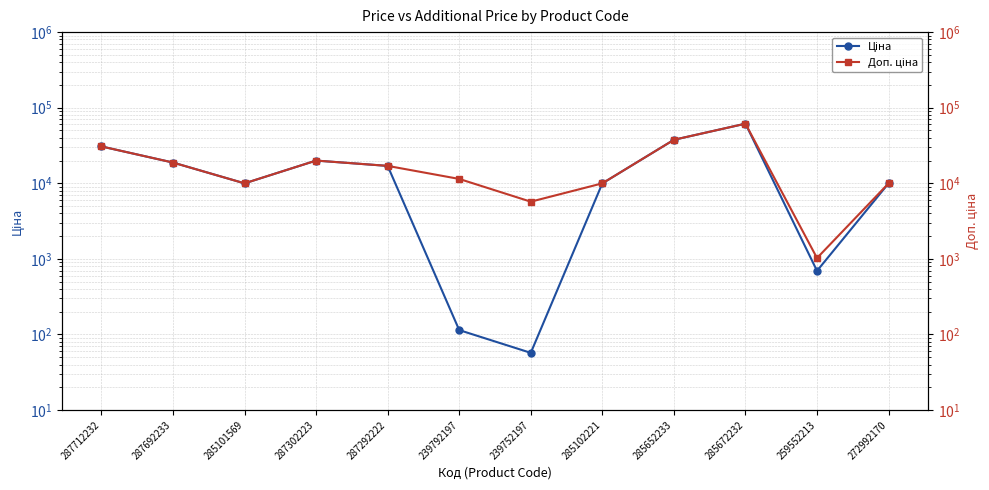

The Доп. ціна series shows 15944.0 at 239792197. True or false?

False